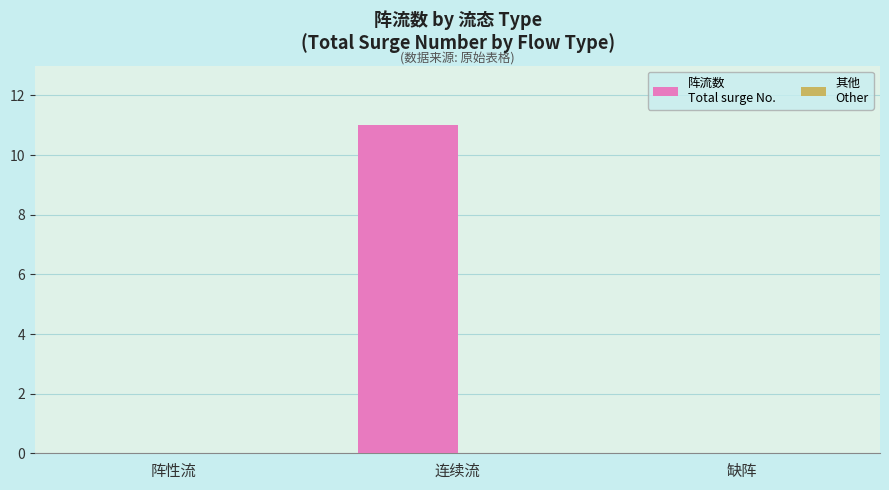

The value at 连续流 is 15. True or false?

False